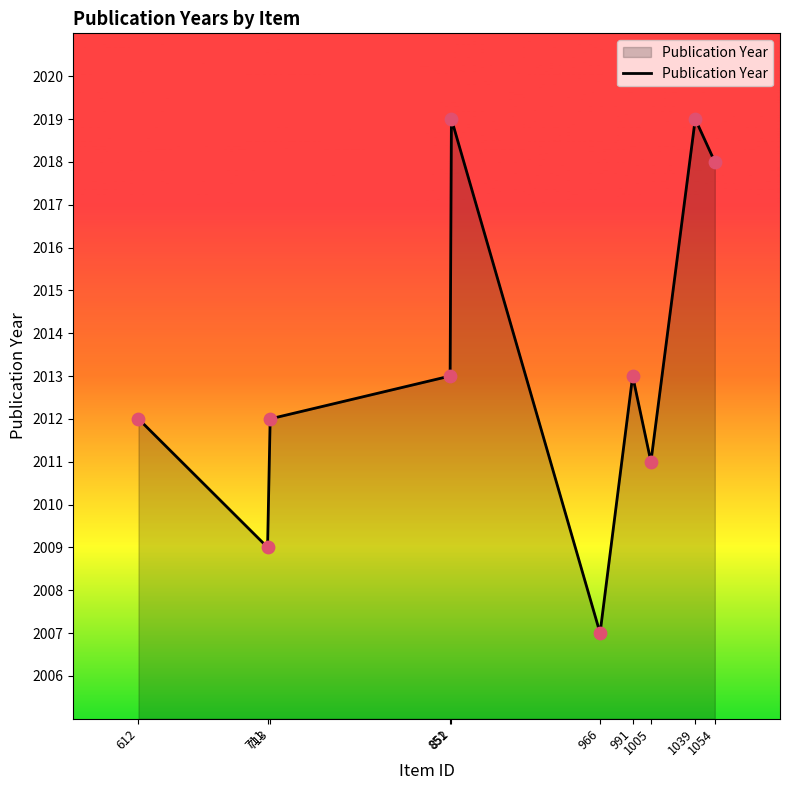

Between 711 and 991, which is larger?

991